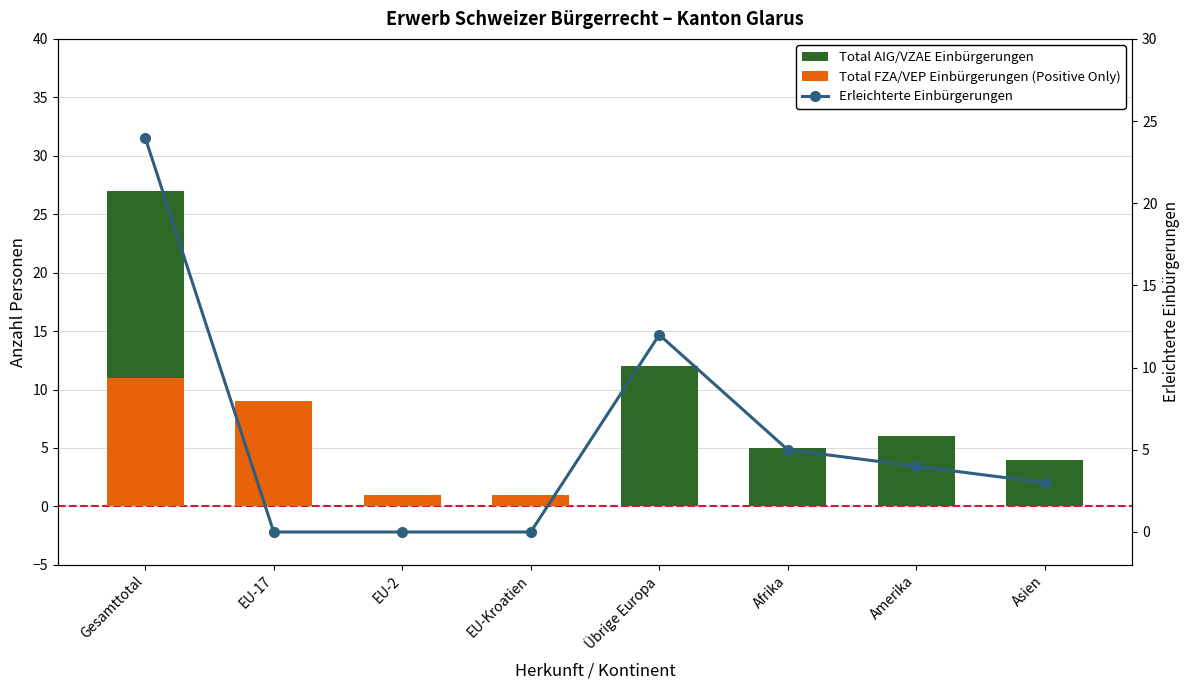

The value of Erleichterte Einbürgerungen at EU-Kroatien is -8. True or false?

False